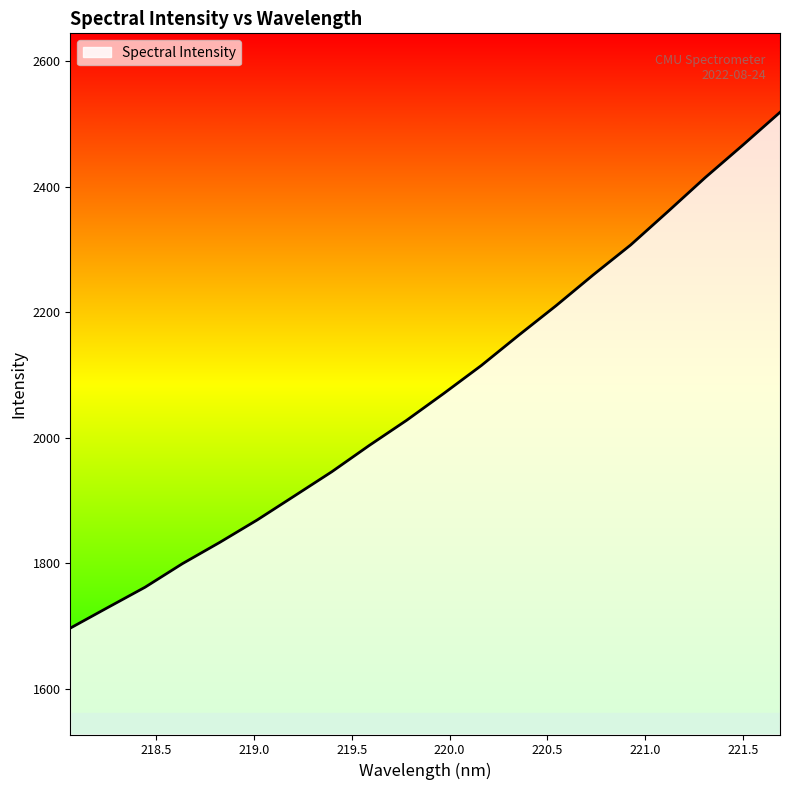

What is the difference between the maximum and minimum values?

822.6